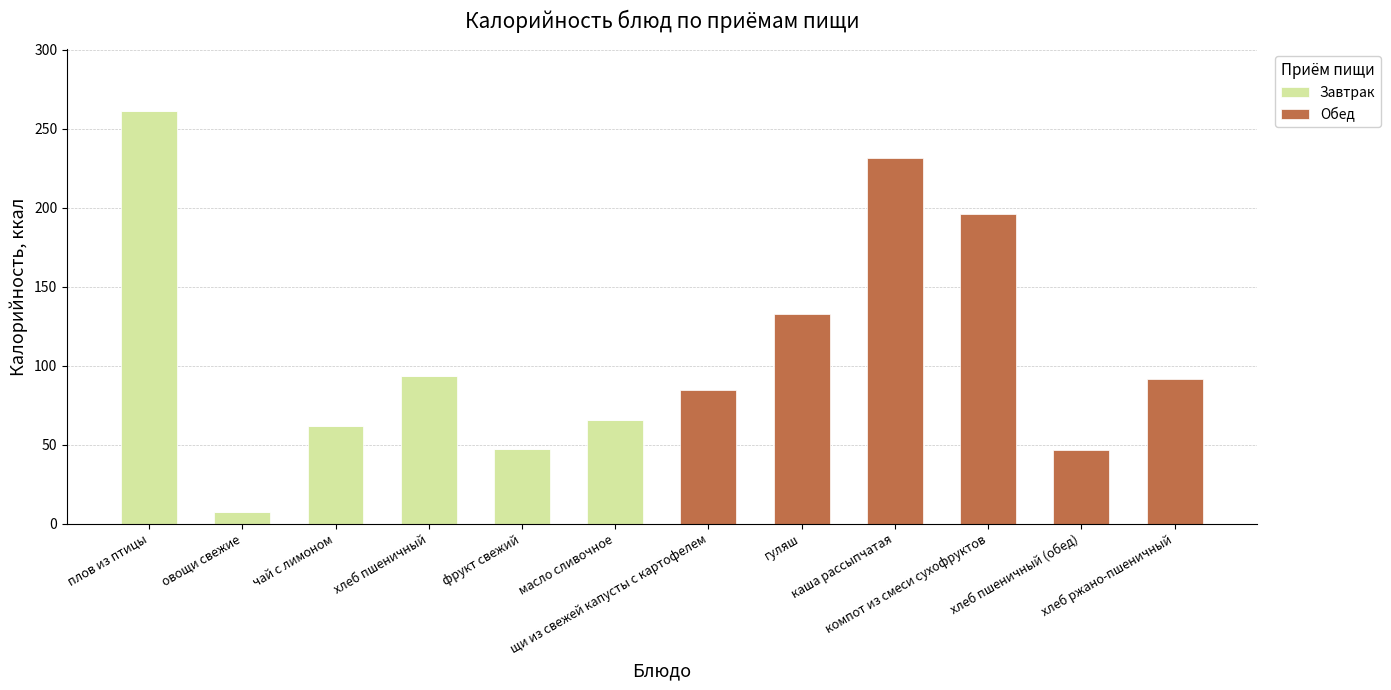

The value of Завтрак at хлеб ржано-пшеничный is 95.0. True or false?

False